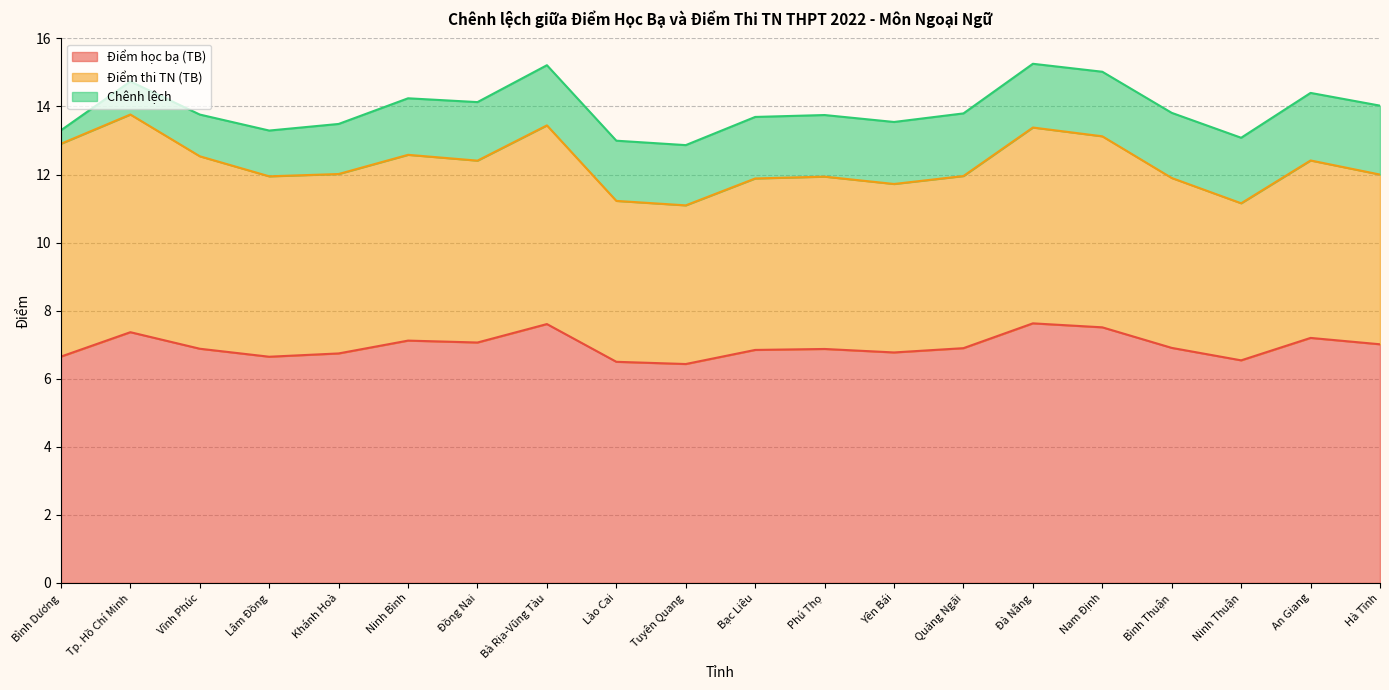

Which has a higher value, Quảng Ngãi or Lâm Đồng?

Quảng Ngãi